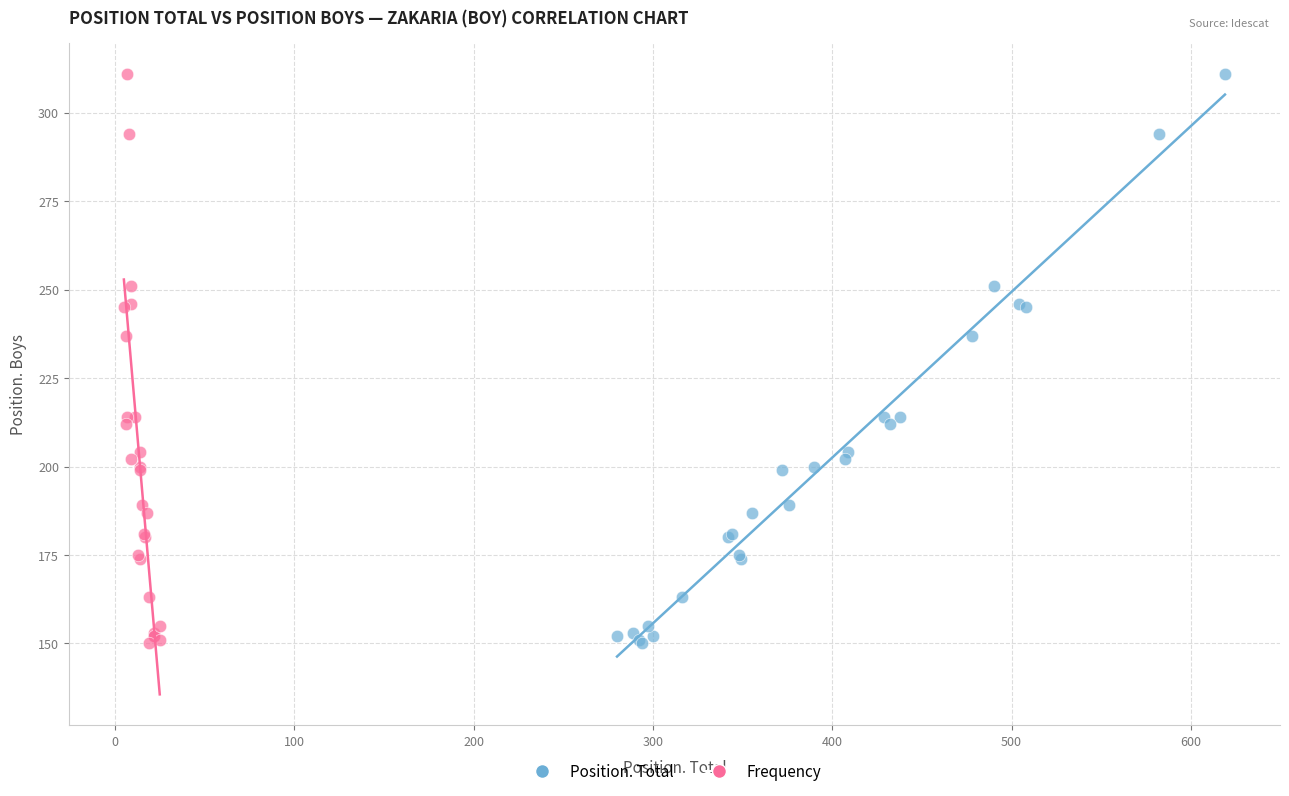

What are all the series names shown in the legend?

Position. Total, Frequency